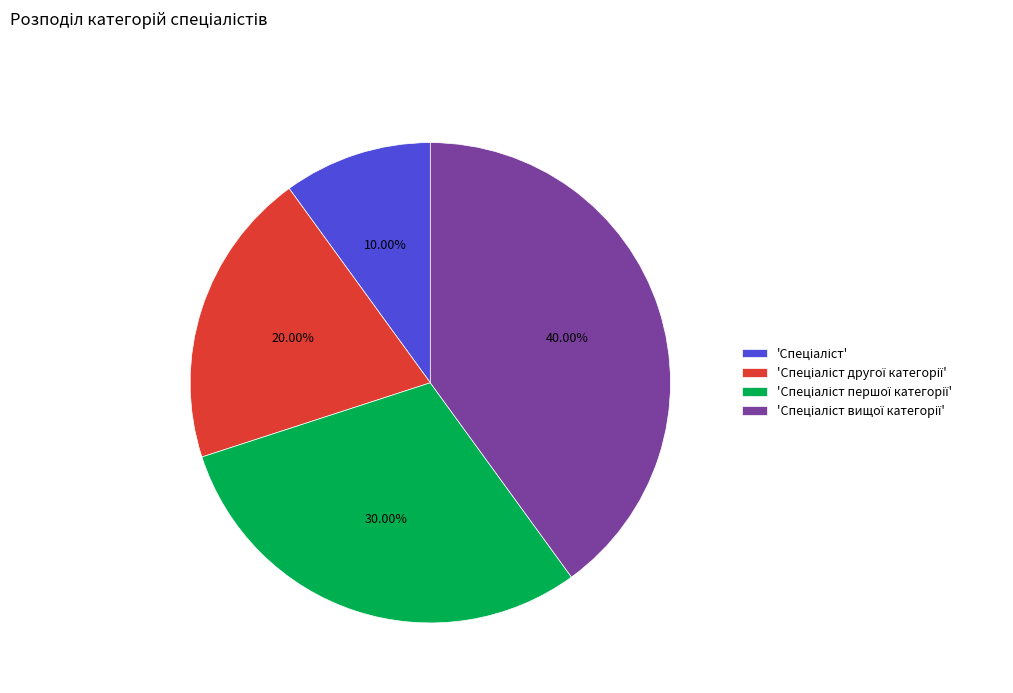

Is there any slice that represents more than half of the pie?

No